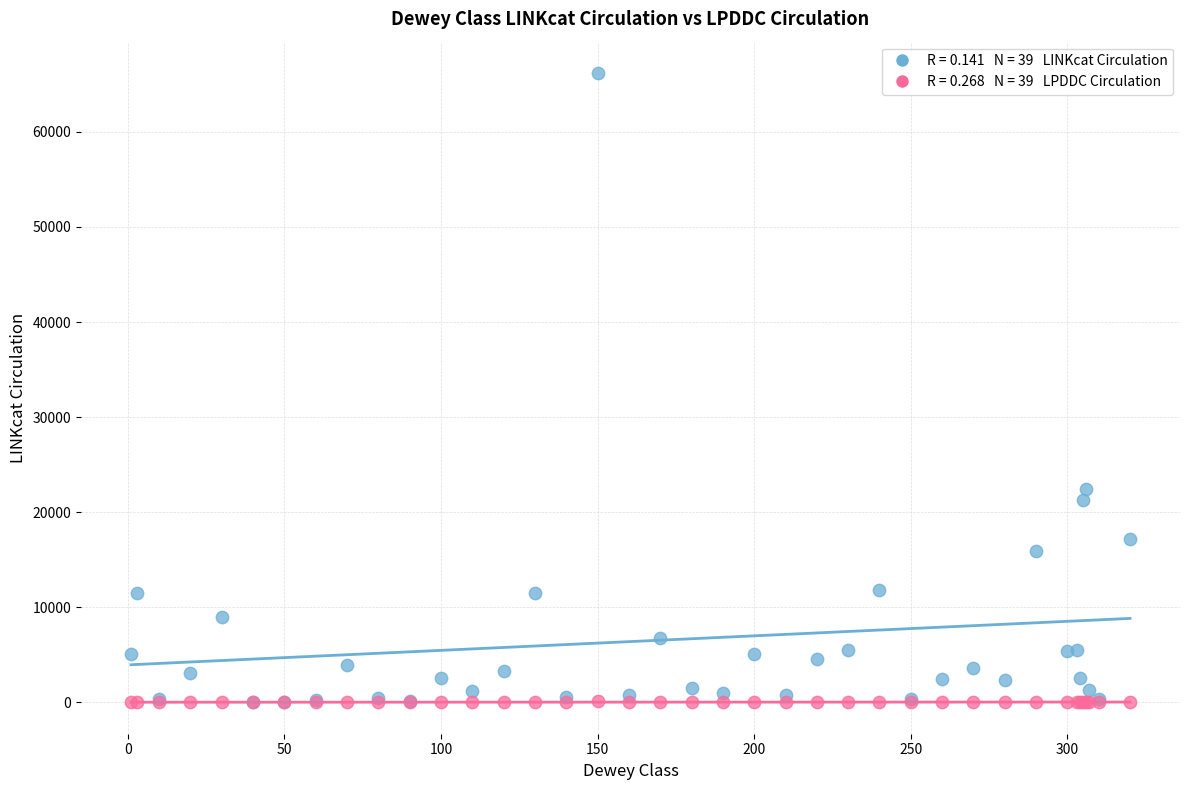

Across all series, what Y value is closest to 33091?

22397